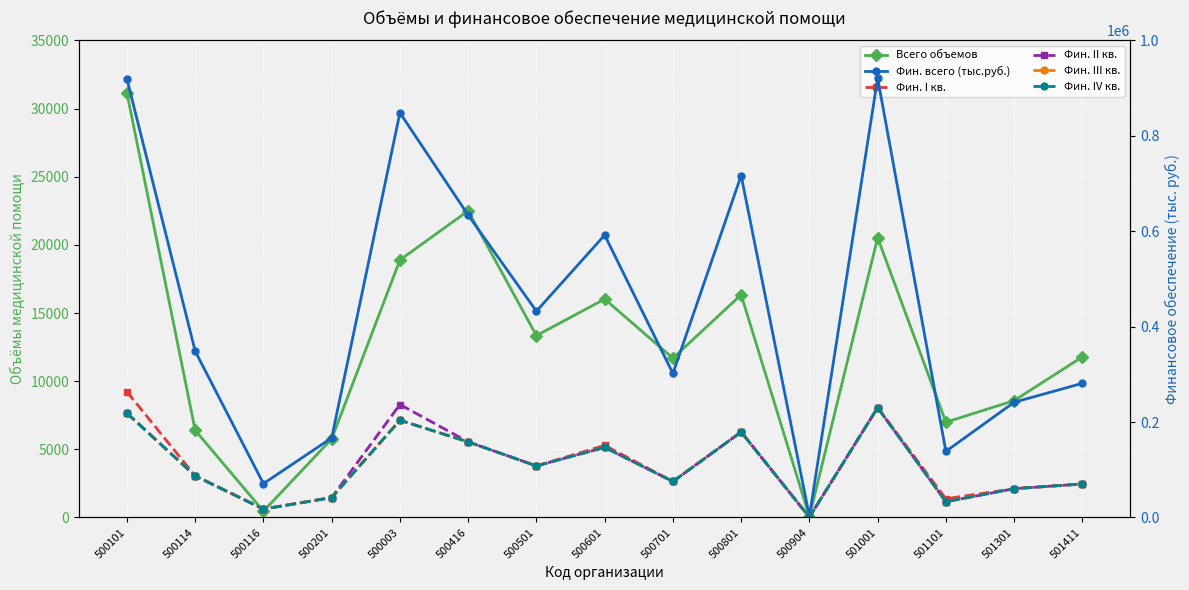

Reading left to right, transcribe all the data shown in this chart.

Всего объемов: 500101=31144.0	500114=6393.0	500116=463.0	500201=5764.0	500003=18894.0	500416=22496.0	500501=13345.0	500601=16023.0	500701=11686.0	500801=16342.0	500904=62.0	501001=20529.0	501101=6991.0	501301=8576.0	501411=11784.0
Фин. всего (тыс.руб.): 500101=919167.5	500114=348603.3	500116=70950.6	500201=166805.4	500003=848243.1	500416=633828.8	500501=432386.6	500601=591973.2	500701=301875.4	500801=716762.1	500904=2485.9	501001=921067.7	501101=138568.6	501301=241531.1	501411=281235.5
Фин. I кв.: 500101=263416.8	500114=87135.7	500116=17776.0	500201=41701.4	500003=203845.0	500416=158457.2	500501=108088.5	500601=151138.6	500701=75481.8	500801=179212.5	500904=641.5	501001=230255.7	501101=39234.6	501301=60382.8	501411=70308.9
Фин. II кв.: 500101=218583.6	500114=87196.3	500116=17776.0	500201=41701.4	500003=236809.8	500416=158457.2	500501=108120.9	500601=146969.4	500701=75455.9	500801=179168.6	500904=601.4	501001=230300.6	501101=33104.8	501301=60382.8	501411=70308.9
Фин. III кв.: 500101=218583.6	500114=87135.7	500116=17776.0	500201=41701.4	500003=203845.0	500416=158457.2	500501=108088.5	500601=146932.6	500701=75481.8	500801=179212.5	500904=641.5	501001=230255.7	501101=33124.5	501301=60382.8	501411=70308.9
Фин. IV кв.: 500101=218583.6	500114=87135.7	500116=17622.7	500201=41701.4	500003=203743.3	500416=158457.2	500501=108088.5	500601=146932.6	500701=75455.9	500801=179168.6	500904=601.4	501001=230255.7	501101=33104.8	501301=60382.8	501411=70308.9